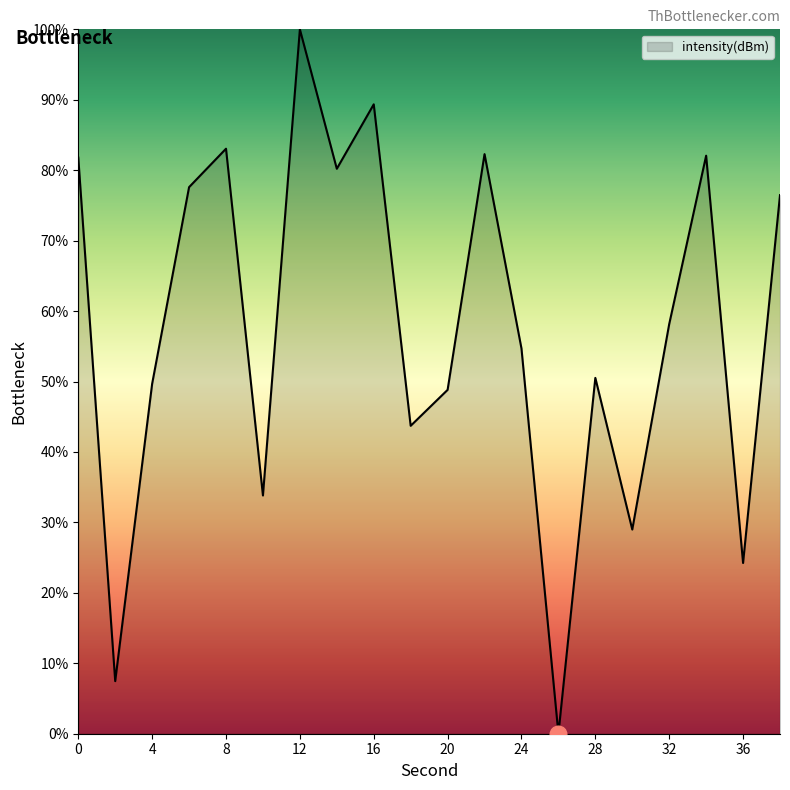

What is the maximum value shown in the chart?

100.0